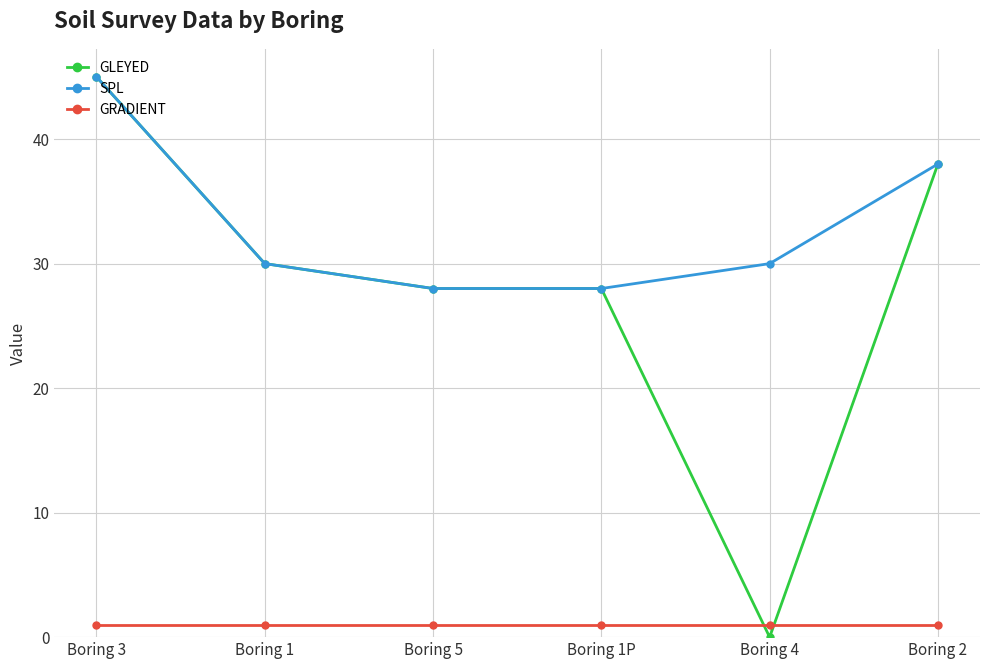

Is it true that SPL equals 38 at Boring 2?

True